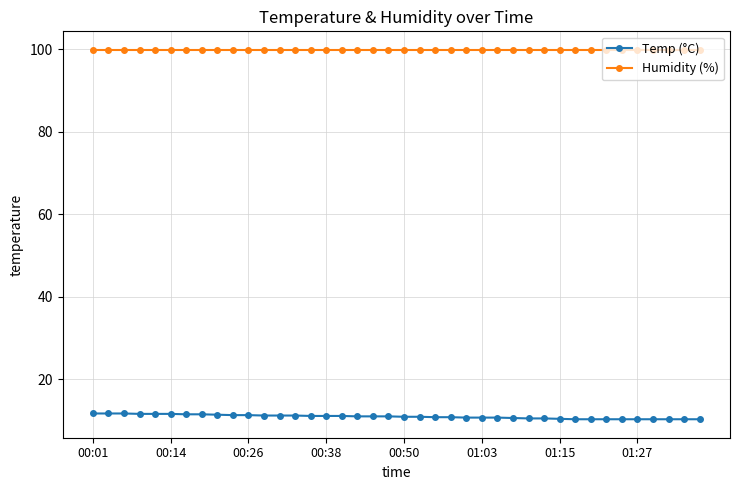

Which series has the largest total across all categories?

Humidity (%)